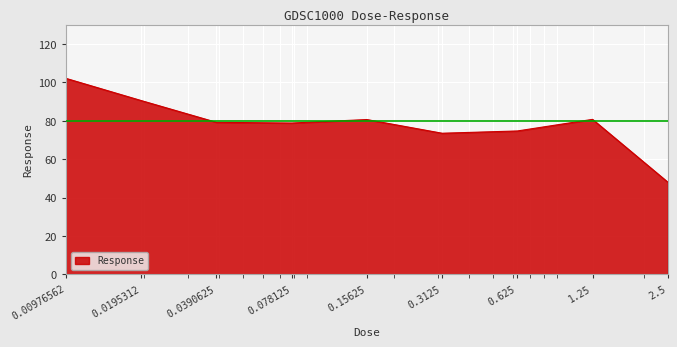

What is the maximum value shown in the chart?

102.1